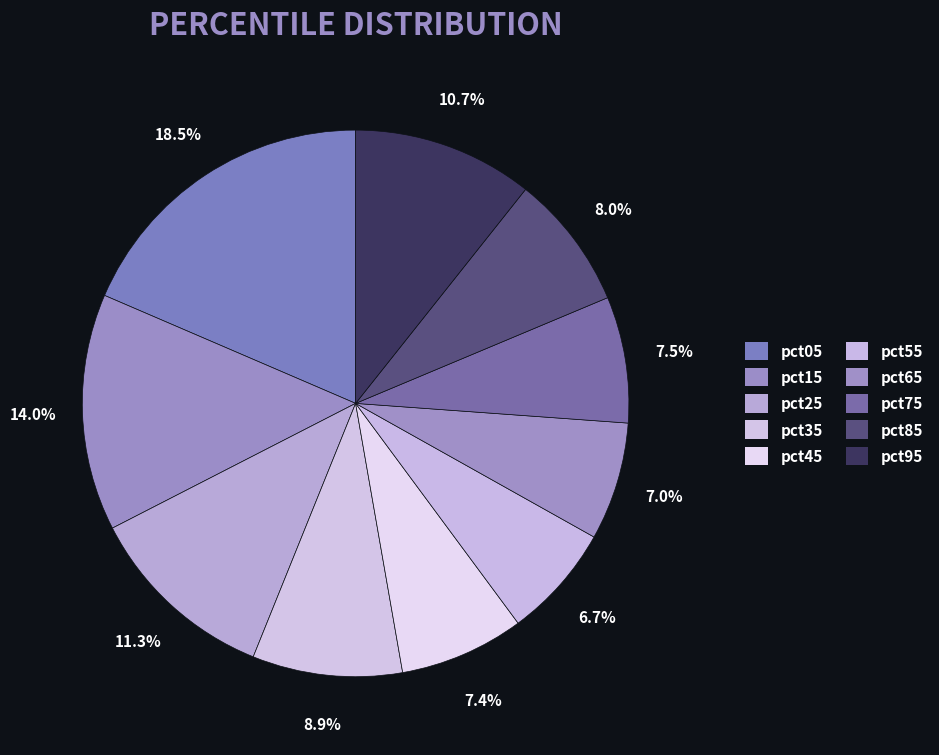

How many segments does this pie chart have?

10